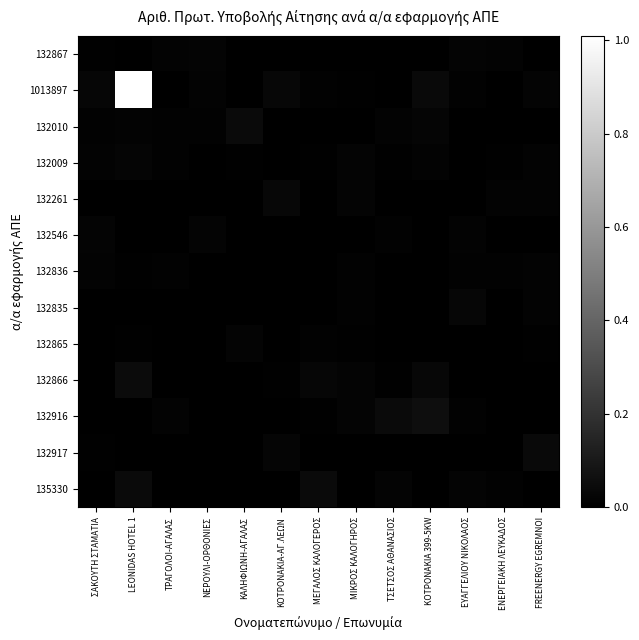

Reading left to right, extract all data points from this chart.

132867: ΣΑΚΟΥΤΗ ΣΤΑΜΑΤΙΑ=0.0	LEONIDAS HOTEL 1=0.0	ΤΡΑΓΟΛΟΙ-ΑΓΑΛΑΣ=0.0	ΝΕΡΟΥΛΙ-ΟΡΘΟΝΙΕΣ=0.0	ΚΑΛΗΦΙΩΝΗ-ΑΓΑΛΑΣ=0.0	ΚΟΤΡΟΝΑΚΙΑ-ΑΓ.ΛΕΩΝ=0.0	ΜΕΓΑΛΟΣ ΚΑΛΟΓΕΡΟΣ=0.0	ΜΙΚΡΟΣ ΚΑΛΟΓΗΡΟΣ=0.0	ΤΣΕΤΣΟΣ ΑΘΑΝΑΣΙΟΣ=0.0	ΚΟΤΡΟΝΑΚΙΑ 399-5KW=0.0	ΕΥΑΓΓΕΛΙΟΥ ΝΙΚΟΛΑΟΣ=0.0	ΕΝΕΡΓΕΙΑΚΗ ΛΕΥΚΑΔΟΣ=0.0	FREENERGY EGREMNOI=0.0
1013897: ΣΑΚΟΥΤΗ ΣΤΑΜΑΤΙΑ=0.0	LEONIDAS HOTEL 1=1.0	ΤΡΑΓΟΛΟΙ-ΑΓΑΛΑΣ=0.0	ΝΕΡΟΥΛΙ-ΟΡΘΟΝΙΕΣ=0.0	ΚΑΛΗΦΙΩΝΗ-ΑΓΑΛΑΣ=0.0	ΚΟΤΡΟΝΑΚΙΑ-ΑΓ.ΛΕΩΝ=0.0	ΜΕΓΑΛΟΣ ΚΑΛΟΓΕΡΟΣ=0.0	ΜΙΚΡΟΣ ΚΑΛΟΓΗΡΟΣ=0.0	ΤΣΕΤΣΟΣ ΑΘΑΝΑΣΙΟΣ=0.0	ΚΟΤΡΟΝΑΚΙΑ 399-5KW=0.0	ΕΥΑΓΓΕΛΙΟΥ ΝΙΚΟΛΑΟΣ=0.0	ΕΝΕΡΓΕΙΑΚΗ ΛΕΥΚΑΔΟΣ=0.0	FREENERGY EGREMNOI=0.0
132010: ΣΑΚΟΥΤΗ ΣΤΑΜΑΤΙΑ=0.0	LEONIDAS HOTEL 1=0.0	ΤΡΑΓΟΛΟΙ-ΑΓΑΛΑΣ=0.0	ΝΕΡΟΥΛΙ-ΟΡΘΟΝΙΕΣ=0.0	ΚΑΛΗΦΙΩΝΗ-ΑΓΑΛΑΣ=0.0	ΚΟΤΡΟΝΑΚΙΑ-ΑΓ.ΛΕΩΝ=0.0	ΜΕΓΑΛΟΣ ΚΑΛΟΓΕΡΟΣ=0.0	ΜΙΚΡΟΣ ΚΑΛΟΓΗΡΟΣ=0.0	ΤΣΕΤΣΟΣ ΑΘΑΝΑΣΙΟΣ=0.0	ΚΟΤΡΟΝΑΚΙΑ 399-5KW=0.0	ΕΥΑΓΓΕΛΙΟΥ ΝΙΚΟΛΑΟΣ=0.0	ΕΝΕΡΓΕΙΑΚΗ ΛΕΥΚΑΔΟΣ=0.0	FREENERGY EGREMNOI=0.0
132009: ΣΑΚΟΥΤΗ ΣΤΑΜΑΤΙΑ=0.0	LEONIDAS HOTEL 1=0.0	ΤΡΑΓΟΛΟΙ-ΑΓΑΛΑΣ=0.0	ΝΕΡΟΥΛΙ-ΟΡΘΟΝΙΕΣ=0.0	ΚΑΛΗΦΙΩΝΗ-ΑΓΑΛΑΣ=0.0	ΚΟΤΡΟΝΑΚΙΑ-ΑΓ.ΛΕΩΝ=0.0	ΜΕΓΑΛΟΣ ΚΑΛΟΓΕΡΟΣ=0.0	ΜΙΚΡΟΣ ΚΑΛΟΓΗΡΟΣ=0.0	ΤΣΕΤΣΟΣ ΑΘΑΝΑΣΙΟΣ=0.0	ΚΟΤΡΟΝΑΚΙΑ 399-5KW=0.0	ΕΥΑΓΓΕΛΙΟΥ ΝΙΚΟΛΑΟΣ=0.0	ΕΝΕΡΓΕΙΑΚΗ ΛΕΥΚΑΔΟΣ=0.0	FREENERGY EGREMNOI=0.0
132261: ΣΑΚΟΥΤΗ ΣΤΑΜΑΤΙΑ=0.0	LEONIDAS HOTEL 1=0.0	ΤΡΑΓΟΛΟΙ-ΑΓΑΛΑΣ=0.0	ΝΕΡΟΥΛΙ-ΟΡΘΟΝΙΕΣ=0.0	ΚΑΛΗΦΙΩΝΗ-ΑΓΑΛΑΣ=0.0	ΚΟΤΡΟΝΑΚΙΑ-ΑΓ.ΛΕΩΝ=0.0	ΜΕΓΑΛΟΣ ΚΑΛΟΓΕΡΟΣ=0.0	ΜΙΚΡΟΣ ΚΑΛΟΓΗΡΟΣ=0.0	ΤΣΕΤΣΟΣ ΑΘΑΝΑΣΙΟΣ=0.0	ΚΟΤΡΟΝΑΚΙΑ 399-5KW=0.0	ΕΥΑΓΓΕΛΙΟΥ ΝΙΚΟΛΑΟΣ=0.0	ΕΝΕΡΓΕΙΑΚΗ ΛΕΥΚΑΔΟΣ=0.0	FREENERGY EGREMNOI=0.0
132546: ΣΑΚΟΥΤΗ ΣΤΑΜΑΤΙΑ=0.0	LEONIDAS HOTEL 1=0.0	ΤΡΑΓΟΛΟΙ-ΑΓΑΛΑΣ=0.0	ΝΕΡΟΥΛΙ-ΟΡΘΟΝΙΕΣ=0.0	ΚΑΛΗΦΙΩΝΗ-ΑΓΑΛΑΣ=0.0	ΚΟΤΡΟΝΑΚΙΑ-ΑΓ.ΛΕΩΝ=0.0	ΜΕΓΑΛΟΣ ΚΑΛΟΓΕΡΟΣ=0.0	ΜΙΚΡΟΣ ΚΑΛΟΓΗΡΟΣ=0.0	ΤΣΕΤΣΟΣ ΑΘΑΝΑΣΙΟΣ=0.0	ΚΟΤΡΟΝΑΚΙΑ 399-5KW=0.0	ΕΥΑΓΓΕΛΙΟΥ ΝΙΚΟΛΑΟΣ=0.0	ΕΝΕΡΓΕΙΑΚΗ ΛΕΥΚΑΔΟΣ=0.0	FREENERGY EGREMNOI=0.0
132836: ΣΑΚΟΥΤΗ ΣΤΑΜΑΤΙΑ=0.0	LEONIDAS HOTEL 1=0.0	ΤΡΑΓΟΛΟΙ-ΑΓΑΛΑΣ=0.0	ΝΕΡΟΥΛΙ-ΟΡΘΟΝΙΕΣ=0.0	ΚΑΛΗΦΙΩΝΗ-ΑΓΑΛΑΣ=0.0	ΚΟΤΡΟΝΑΚΙΑ-ΑΓ.ΛΕΩΝ=0.0	ΜΕΓΑΛΟΣ ΚΑΛΟΓΕΡΟΣ=0.0	ΜΙΚΡΟΣ ΚΑΛΟΓΗΡΟΣ=0.0	ΤΣΕΤΣΟΣ ΑΘΑΝΑΣΙΟΣ=0.0	ΚΟΤΡΟΝΑΚΙΑ 399-5KW=0.0	ΕΥΑΓΓΕΛΙΟΥ ΝΙΚΟΛΑΟΣ=0.0	ΕΝΕΡΓΕΙΑΚΗ ΛΕΥΚΑΔΟΣ=0.0	FREENERGY EGREMNOI=0.0
132835: ΣΑΚΟΥΤΗ ΣΤΑΜΑΤΙΑ=0.0	LEONIDAS HOTEL 1=0.0	ΤΡΑΓΟΛΟΙ-ΑΓΑΛΑΣ=0.0	ΝΕΡΟΥΛΙ-ΟΡΘΟΝΙΕΣ=0.0	ΚΑΛΗΦΙΩΝΗ-ΑΓΑΛΑΣ=0.0	ΚΟΤΡΟΝΑΚΙΑ-ΑΓ.ΛΕΩΝ=0.0	ΜΕΓΑΛΟΣ ΚΑΛΟΓΕΡΟΣ=0.0	ΜΙΚΡΟΣ ΚΑΛΟΓΗΡΟΣ=0.0	ΤΣΕΤΣΟΣ ΑΘΑΝΑΣΙΟΣ=0.0	ΚΟΤΡΟΝΑΚΙΑ 399-5KW=0.0	ΕΥΑΓΓΕΛΙΟΥ ΝΙΚΟΛΑΟΣ=0.0	ΕΝΕΡΓΕΙΑΚΗ ΛΕΥΚΑΔΟΣ=0.0	FREENERGY EGREMNOI=0.0
132865: ΣΑΚΟΥΤΗ ΣΤΑΜΑΤΙΑ=0.0	LEONIDAS HOTEL 1=0.0	ΤΡΑΓΟΛΟΙ-ΑΓΑΛΑΣ=0.0	ΝΕΡΟΥΛΙ-ΟΡΘΟΝΙΕΣ=0.0	ΚΑΛΗΦΙΩΝΗ-ΑΓΑΛΑΣ=0.0	ΚΟΤΡΟΝΑΚΙΑ-ΑΓ.ΛΕΩΝ=0.0	ΜΕΓΑΛΟΣ ΚΑΛΟΓΕΡΟΣ=0.0	ΜΙΚΡΟΣ ΚΑΛΟΓΗΡΟΣ=0.0	ΤΣΕΤΣΟΣ ΑΘΑΝΑΣΙΟΣ=0.0	ΚΟΤΡΟΝΑΚΙΑ 399-5KW=0.0	ΕΥΑΓΓΕΛΙΟΥ ΝΙΚΟΛΑΟΣ=0.0	ΕΝΕΡΓΕΙΑΚΗ ΛΕΥΚΑΔΟΣ=0.0	FREENERGY EGREMNOI=0.0
132866: ΣΑΚΟΥΤΗ ΣΤΑΜΑΤΙΑ=0.0	LEONIDAS HOTEL 1=0.0	ΤΡΑΓΟΛΟΙ-ΑΓΑΛΑΣ=0.0	ΝΕΡΟΥΛΙ-ΟΡΘΟΝΙΕΣ=0.0	ΚΑΛΗΦΙΩΝΗ-ΑΓΑΛΑΣ=0.0	ΚΟΤΡΟΝΑΚΙΑ-ΑΓ.ΛΕΩΝ=0.0	ΜΕΓΑΛΟΣ ΚΑΛΟΓΕΡΟΣ=0.0	ΜΙΚΡΟΣ ΚΑΛΟΓΗΡΟΣ=0.0	ΤΣΕΤΣΟΣ ΑΘΑΝΑΣΙΟΣ=0.0	ΚΟΤΡΟΝΑΚΙΑ 399-5KW=0.0	ΕΥΑΓΓΕΛΙΟΥ ΝΙΚΟΛΑΟΣ=0.0	ΕΝΕΡΓΕΙΑΚΗ ΛΕΥΚΑΔΟΣ=0.0	FREENERGY EGREMNOI=0.0
132916: ΣΑΚΟΥΤΗ ΣΤΑΜΑΤΙΑ=0.0	LEONIDAS HOTEL 1=0.0	ΤΡΑΓΟΛΟΙ-ΑΓΑΛΑΣ=0.0	ΝΕΡΟΥΛΙ-ΟΡΘΟΝΙΕΣ=0.0	ΚΑΛΗΦΙΩΝΗ-ΑΓΑΛΑΣ=0.0	ΚΟΤΡΟΝΑΚΙΑ-ΑΓ.ΛΕΩΝ=0.0	ΜΕΓΑΛΟΣ ΚΑΛΟΓΕΡΟΣ=0.0	ΜΙΚΡΟΣ ΚΑΛΟΓΗΡΟΣ=0.0	ΤΣΕΤΣΟΣ ΑΘΑΝΑΣΙΟΣ=0.0	ΚΟΤΡΟΝΑΚΙΑ 399-5KW=0.1	ΕΥΑΓΓΕΛΙΟΥ ΝΙΚΟΛΑΟΣ=0.0	ΕΝΕΡΓΕΙΑΚΗ ΛΕΥΚΑΔΟΣ=0.0	FREENERGY EGREMNOI=0.0
132917: ΣΑΚΟΥΤΗ ΣΤΑΜΑΤΙΑ=0.0	LEONIDAS HOTEL 1=0.0	ΤΡΑΓΟΛΟΙ-ΑΓΑΛΑΣ=0.0	ΝΕΡΟΥΛΙ-ΟΡΘΟΝΙΕΣ=0.0	ΚΑΛΗΦΙΩΝΗ-ΑΓΑΛΑΣ=0.0	ΚΟΤΡΟΝΑΚΙΑ-ΑΓ.ΛΕΩΝ=0.0	ΜΕΓΑΛΟΣ ΚΑΛΟΓΕΡΟΣ=0.0	ΜΙΚΡΟΣ ΚΑΛΟΓΗΡΟΣ=0.0	ΤΣΕΤΣΟΣ ΑΘΑΝΑΣΙΟΣ=0.0	ΚΟΤΡΟΝΑΚΙΑ 399-5KW=0.0	ΕΥΑΓΓΕΛΙΟΥ ΝΙΚΟΛΑΟΣ=0.0	ΕΝΕΡΓΕΙΑΚΗ ΛΕΥΚΑΔΟΣ=0.0	FREENERGY EGREMNOI=0.0
135330: ΣΑΚΟΥΤΗ ΣΤΑΜΑΤΙΑ=0.0	LEONIDAS HOTEL 1=0.0	ΤΡΑΓΟΛΟΙ-ΑΓΑΛΑΣ=0.0	ΝΕΡΟΥΛΙ-ΟΡΘΟΝΙΕΣ=0.0	ΚΑΛΗΦΙΩΝΗ-ΑΓΑΛΑΣ=0.0	ΚΟΤΡΟΝΑΚΙΑ-ΑΓ.ΛΕΩΝ=0.0	ΜΕΓΑΛΟΣ ΚΑΛΟΓΕΡΟΣ=0.0	ΜΙΚΡΟΣ ΚΑΛΟΓΗΡΟΣ=0.0	ΤΣΕΤΣΟΣ ΑΘΑΝΑΣΙΟΣ=0.0	ΚΟΤΡΟΝΑΚΙΑ 399-5KW=0.0	ΕΥΑΓΓΕΛΙΟΥ ΝΙΚΟΛΑΟΣ=0.0	ΕΝΕΡΓΕΙΑΚΗ ΛΕΥΚΑΔΟΣ=0.0	FREENERGY EGREMNOI=0.0